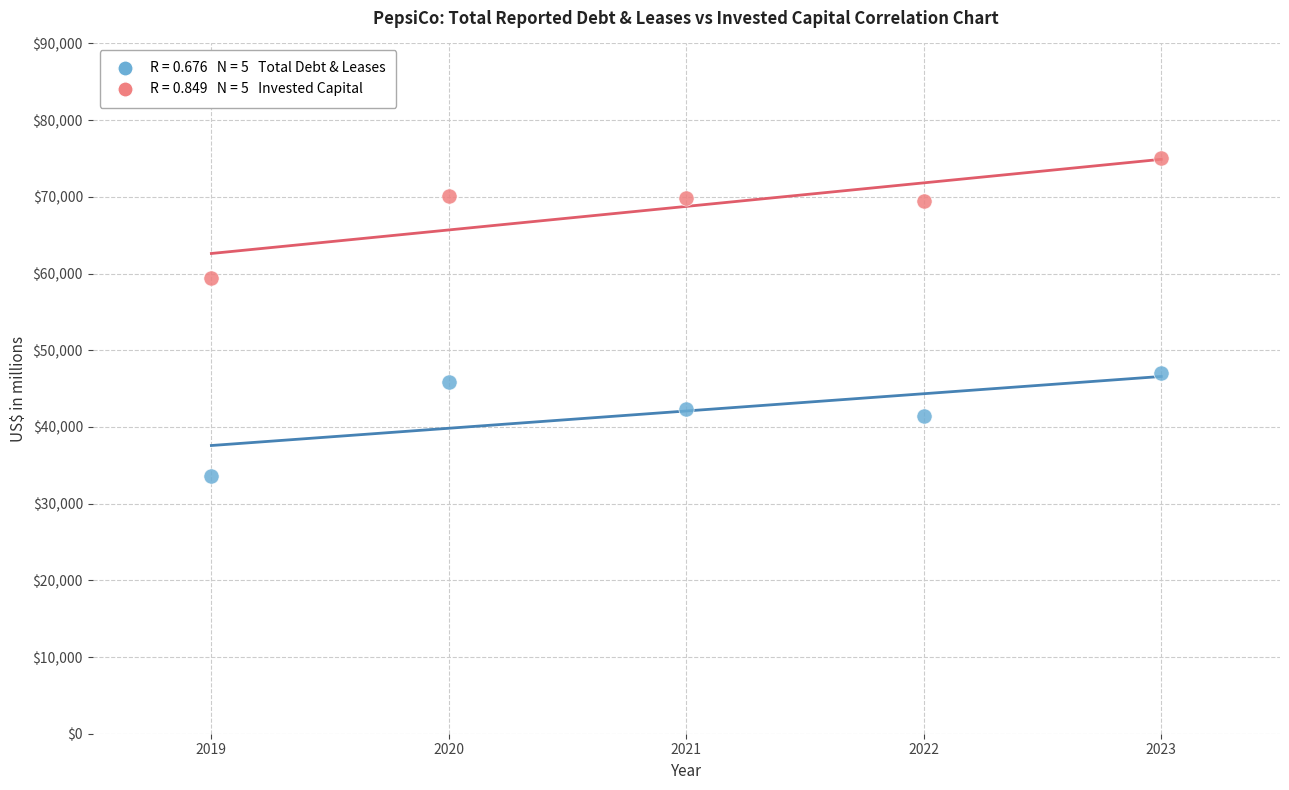

Across all data points, what is the average Y value?

55417